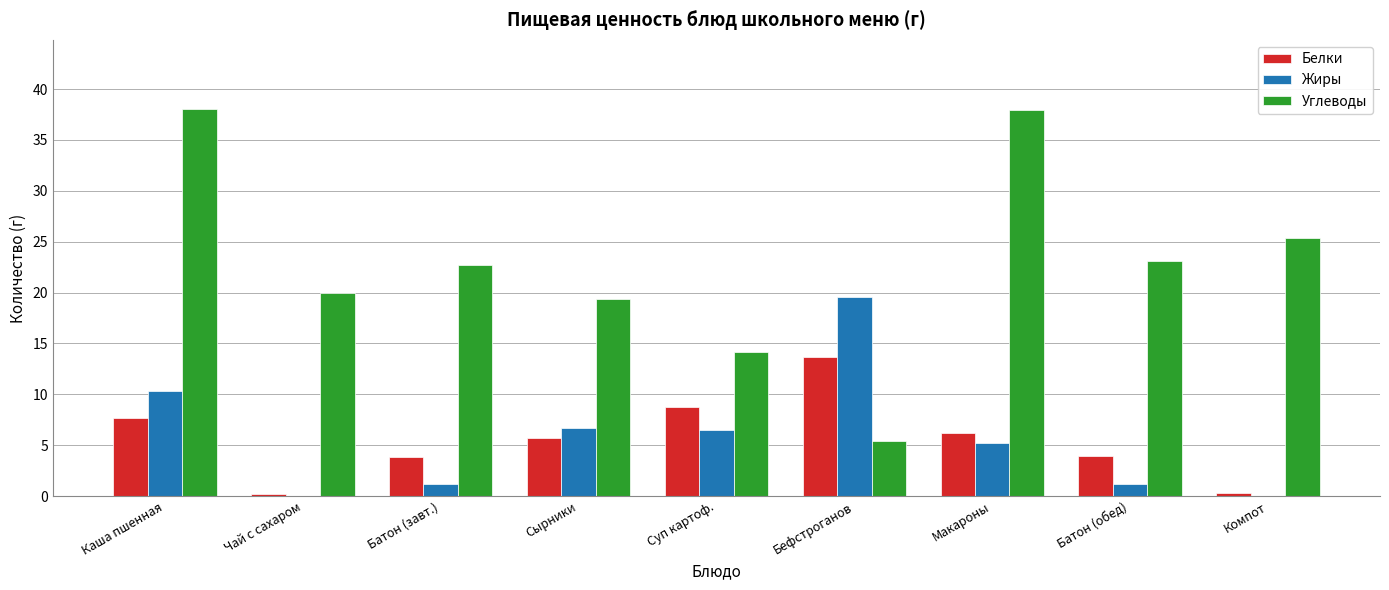

What is the sum of the Углеводы values at Каша пшенная and Макароны?

75.9